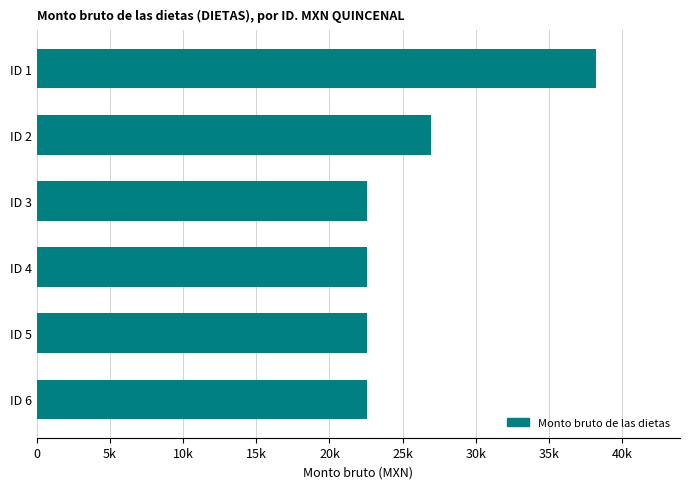

Does the chart contain any negative values?

No